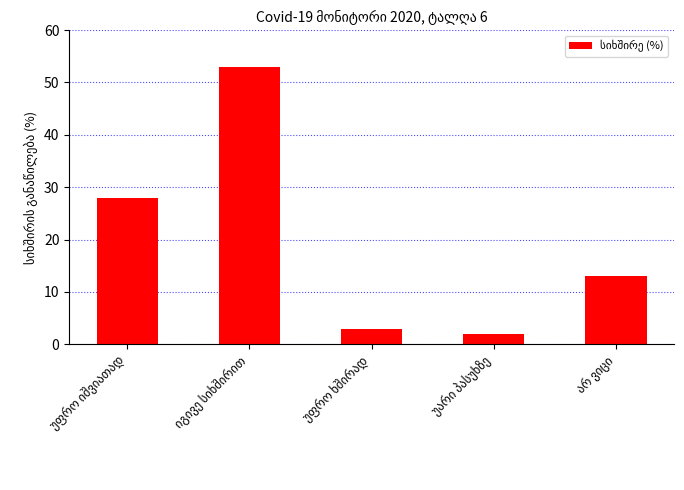

What is the average value?

20